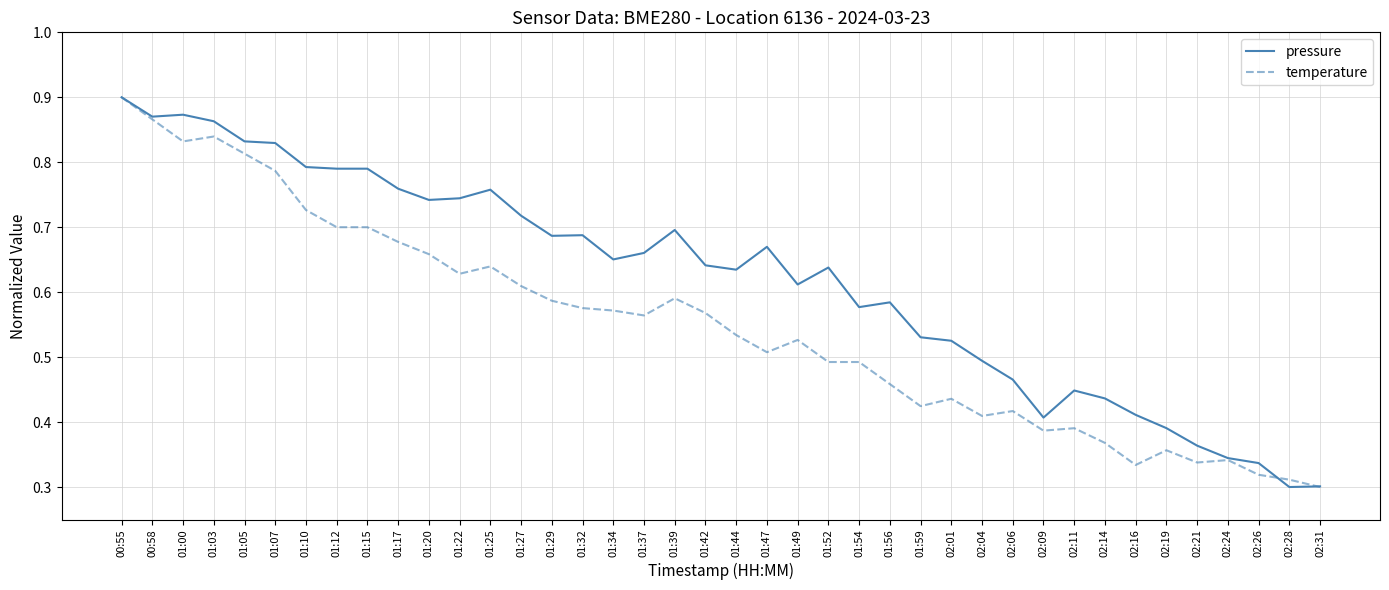

How many lines are shown in the chart?

2